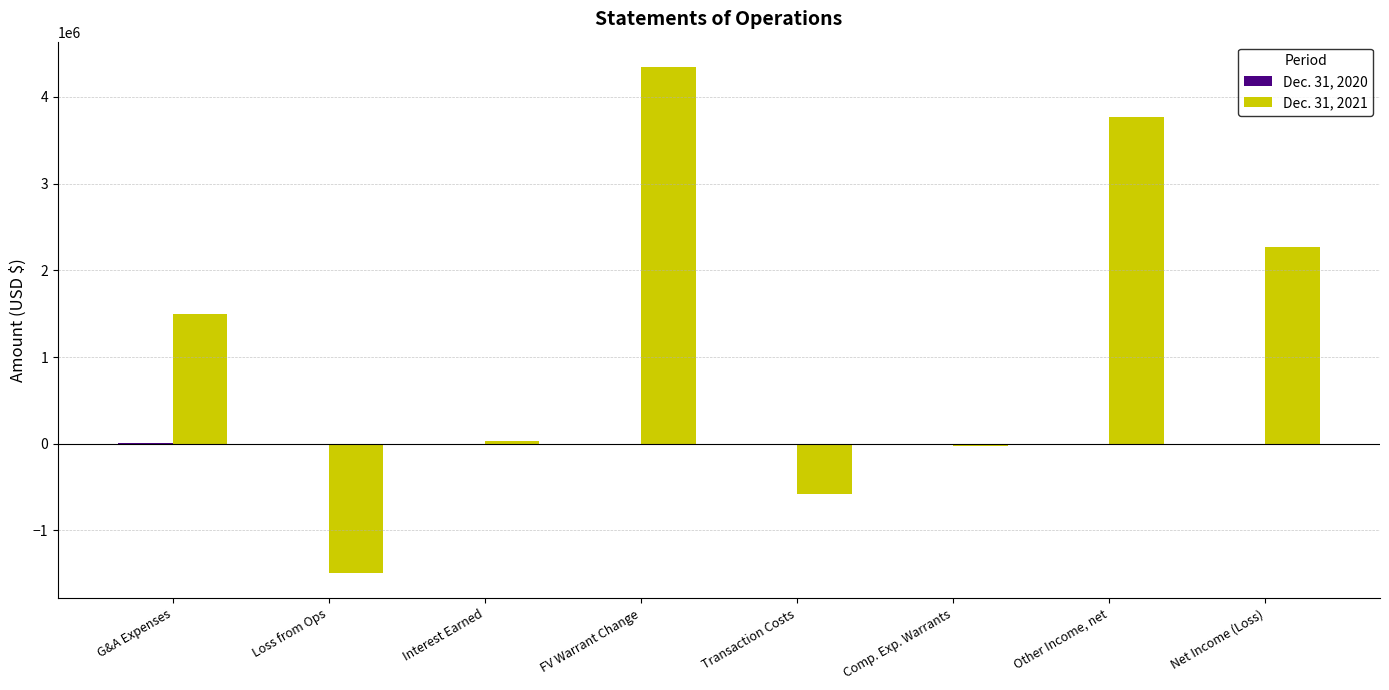

True or false: Dec. 31, 2021 has a value of 1948412 at G&A Expenses.

False